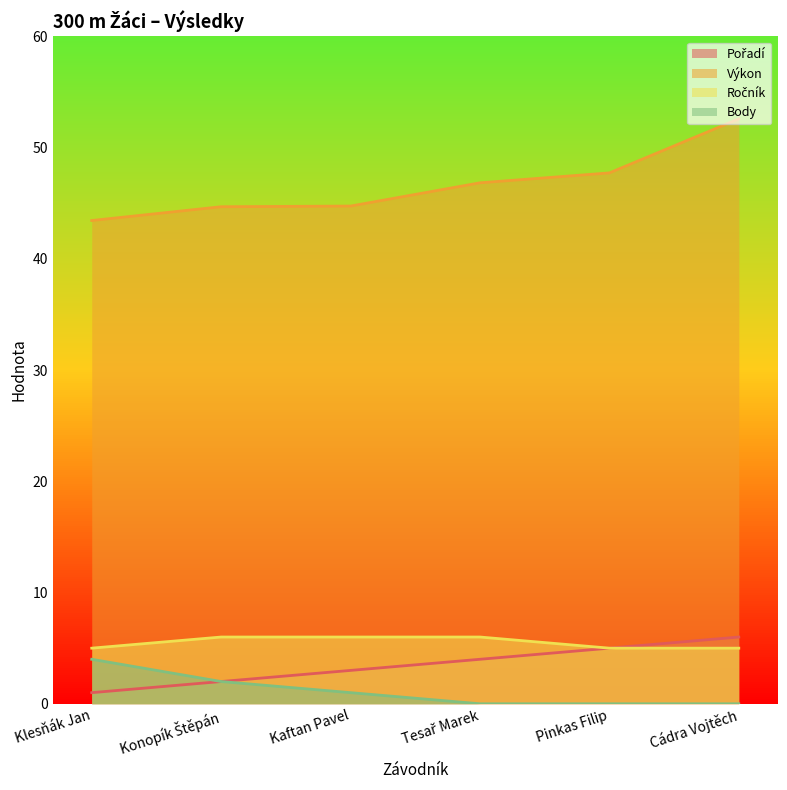

Is the value of Ročník at Klesňák Jan greater than the value of Výkon at Pinkas Filip?

No